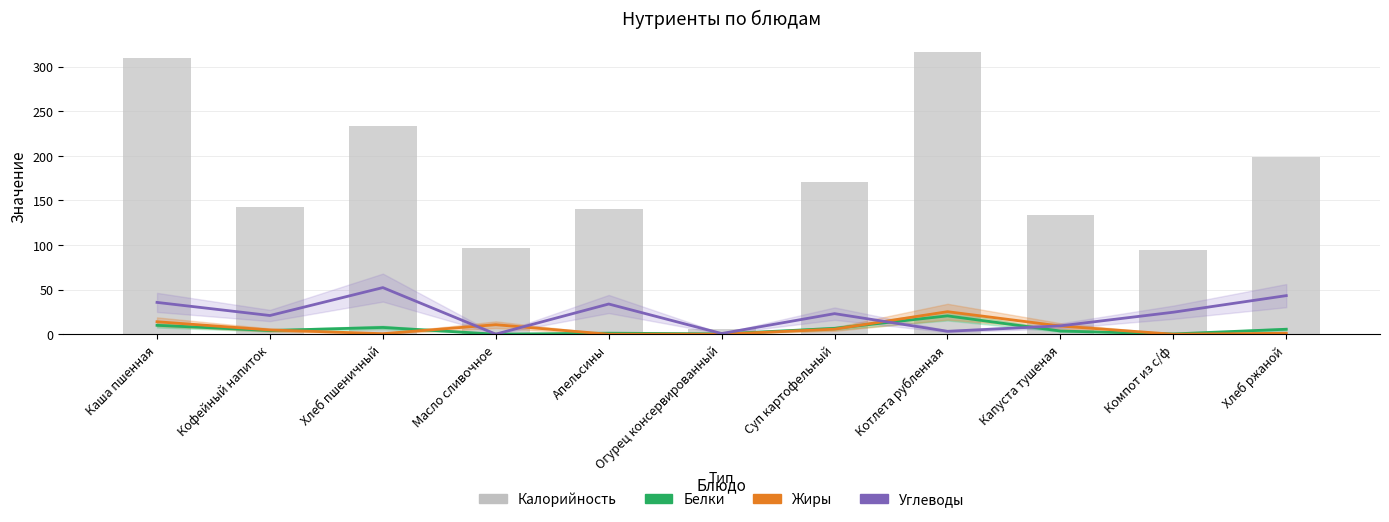

At how many categories does at least one series exceed 48?

10